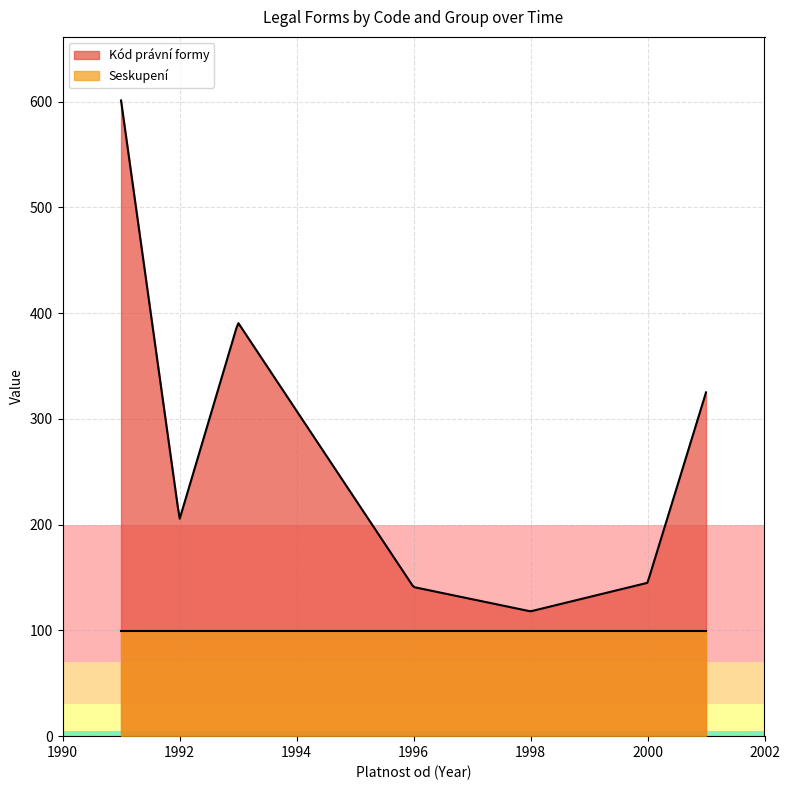

What is the sum of all Seskupení values?

29700.0